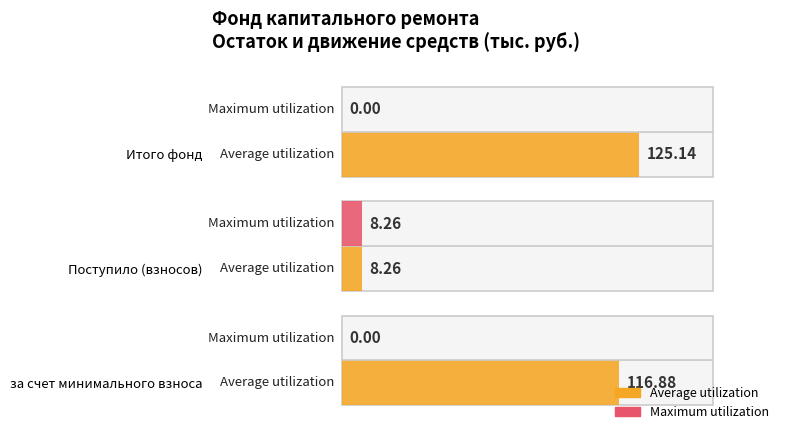

What is the label of the 1st bar from the right?

Итого фонд